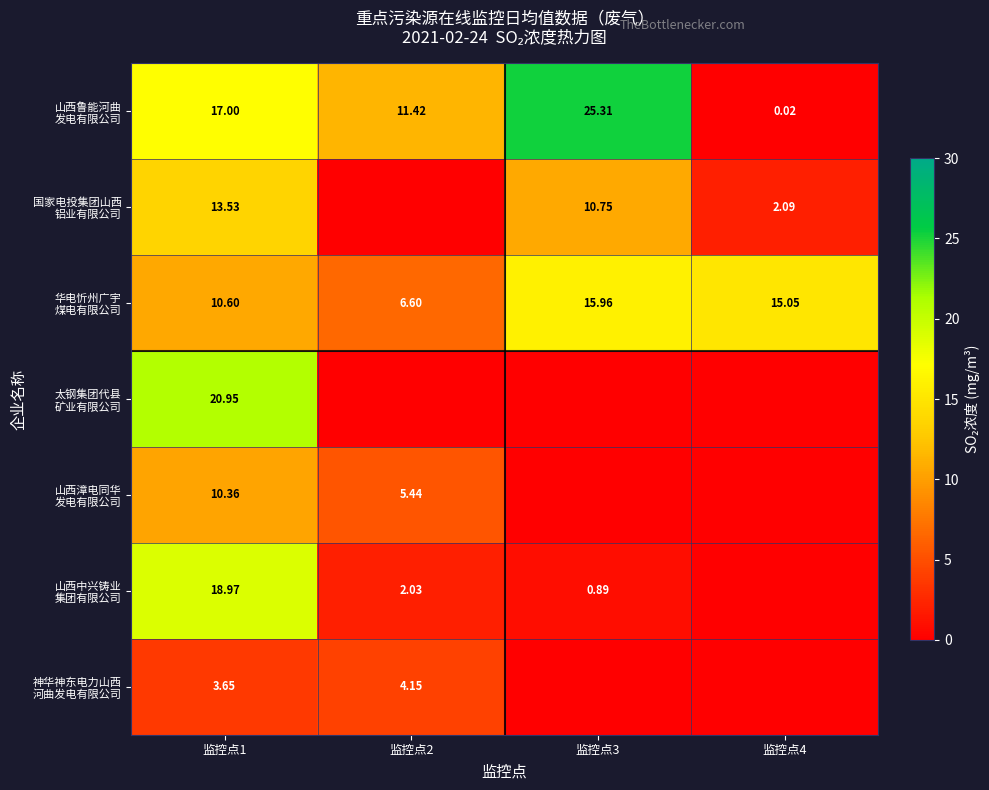

List the labels in order of 山西鲁能河曲 发电有限公司 value, smallest first.

监控点4, 监控点2, 监控点1, 监控点3